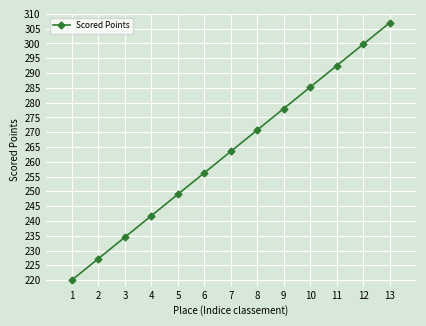

How many lines are shown in the chart?

1